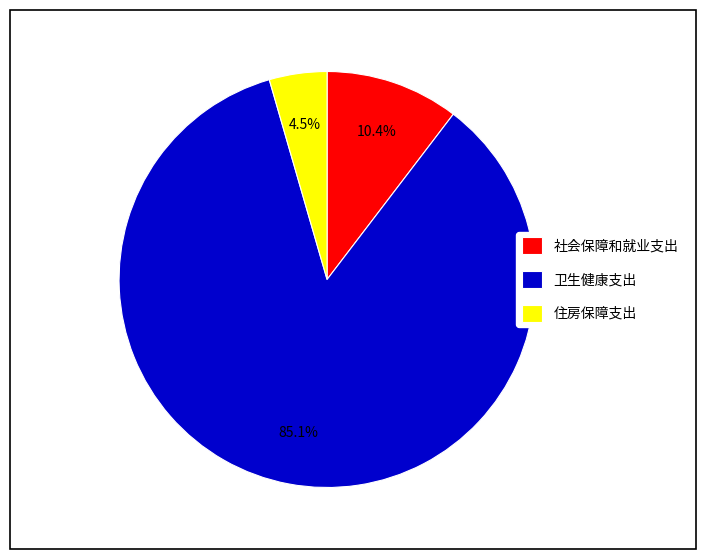

Which category has the smallest portion of the pie?

住房保障支出